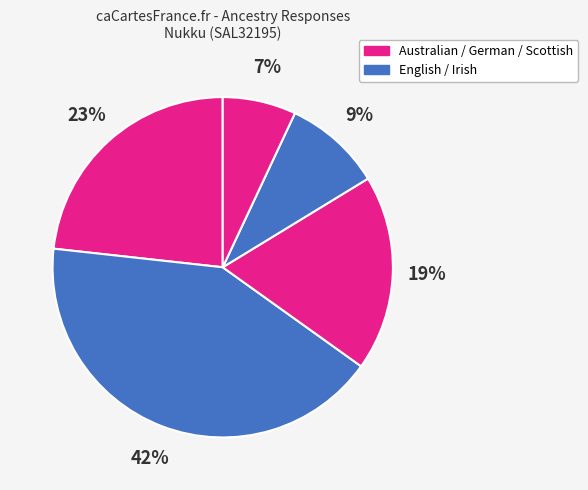

How many segments does this pie chart have?

5